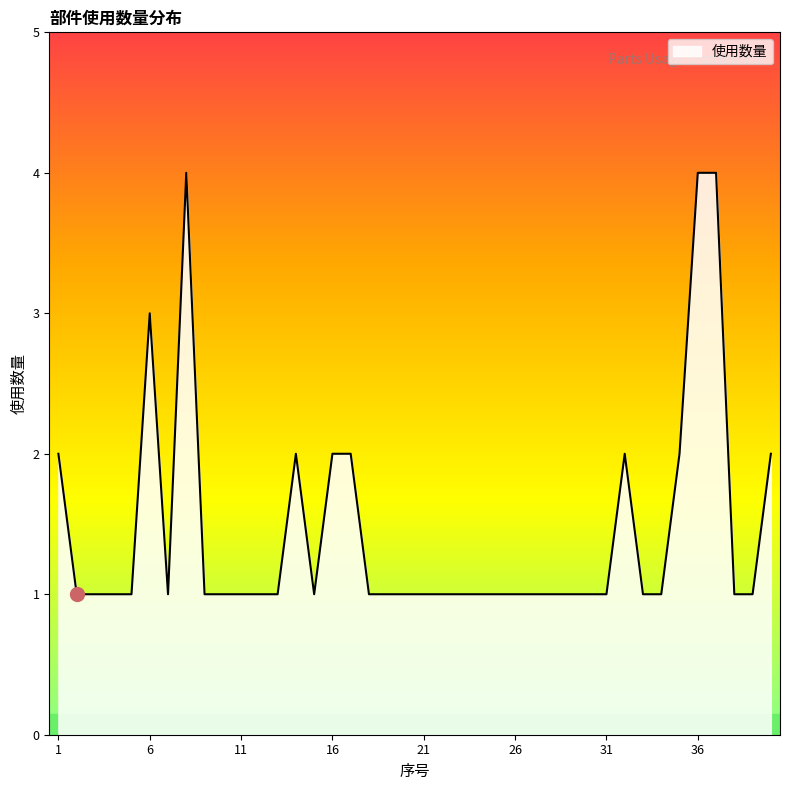

What is the greatest value displayed?

4